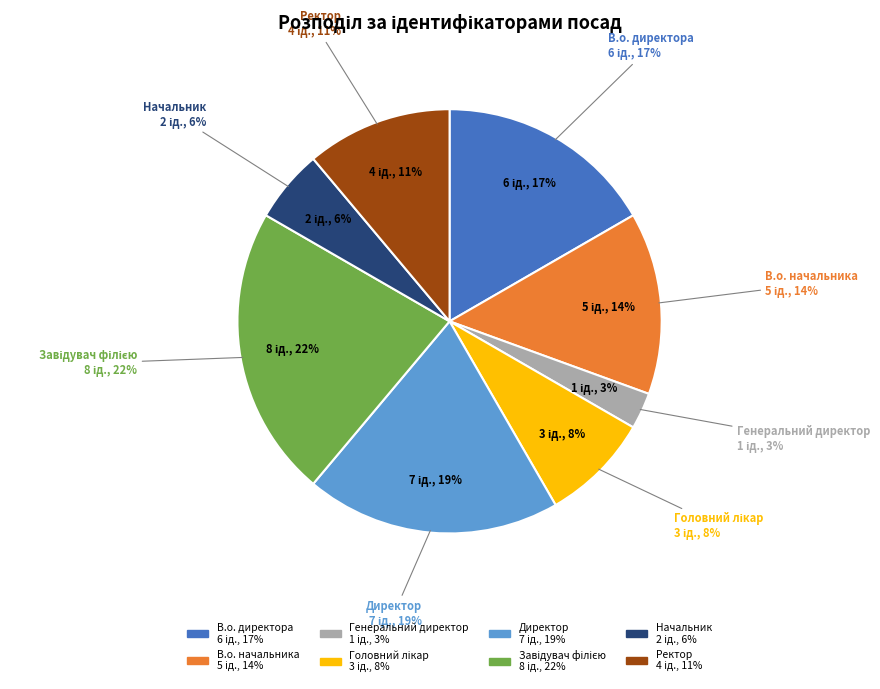

Count the number of slices in the pie.

8